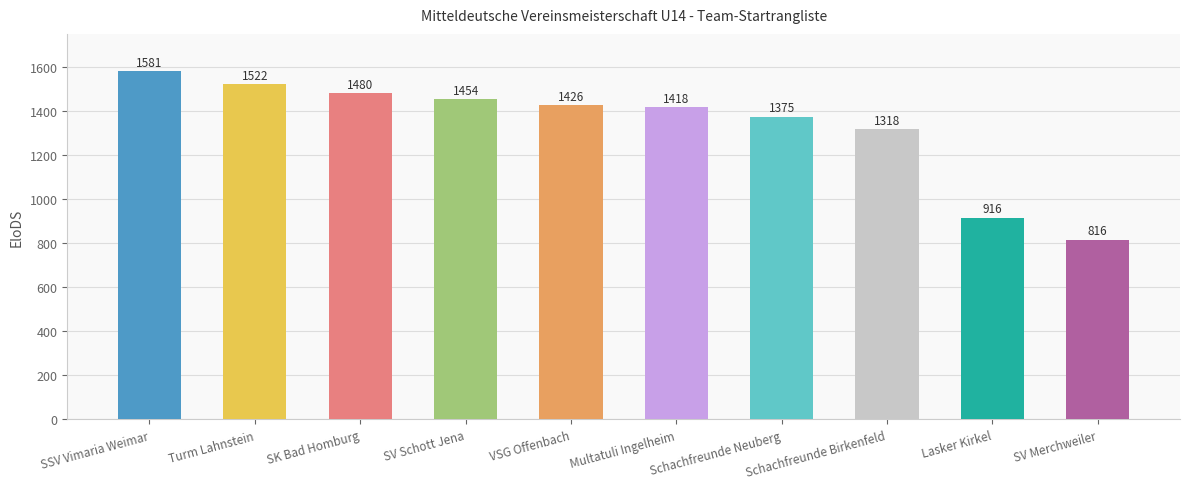

What is the greatest value displayed?

1581